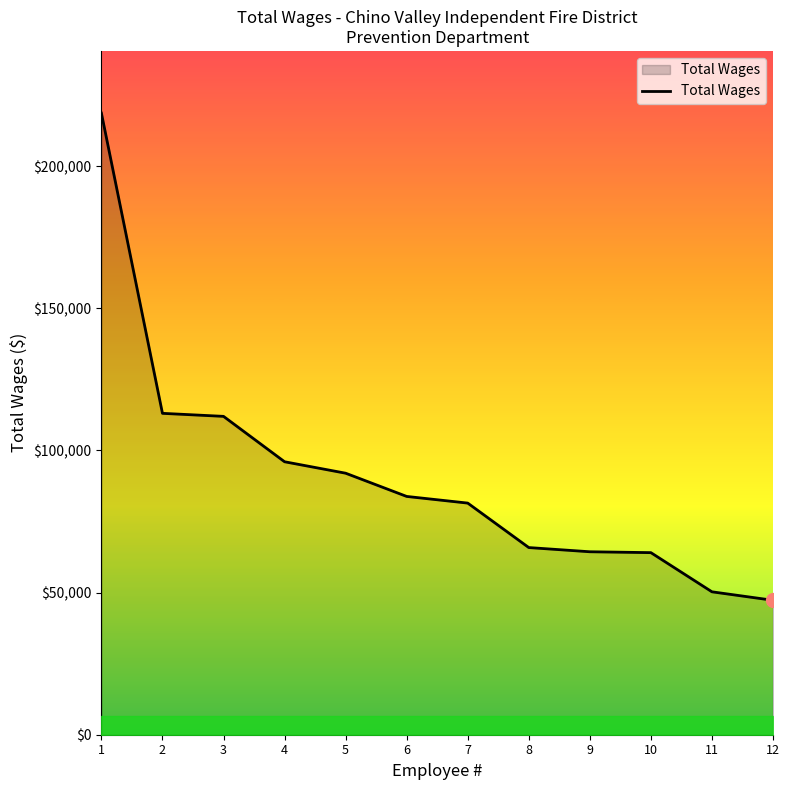

What is the difference between the values at 7 and 1?

137210